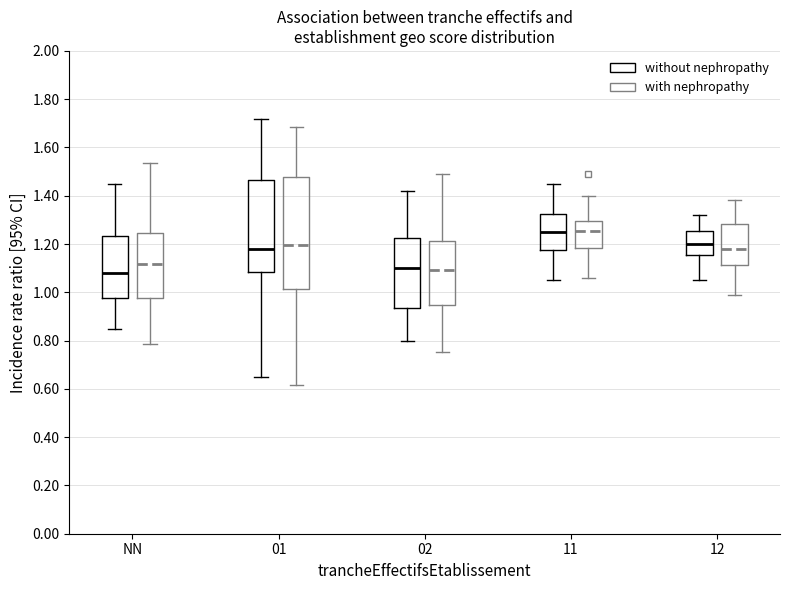

Where does the lower whisker of the box for 12 (without nephropathy) end on the y-axis? The values are not printed on the chart, so give them approximately, as read against the axis.

1.06